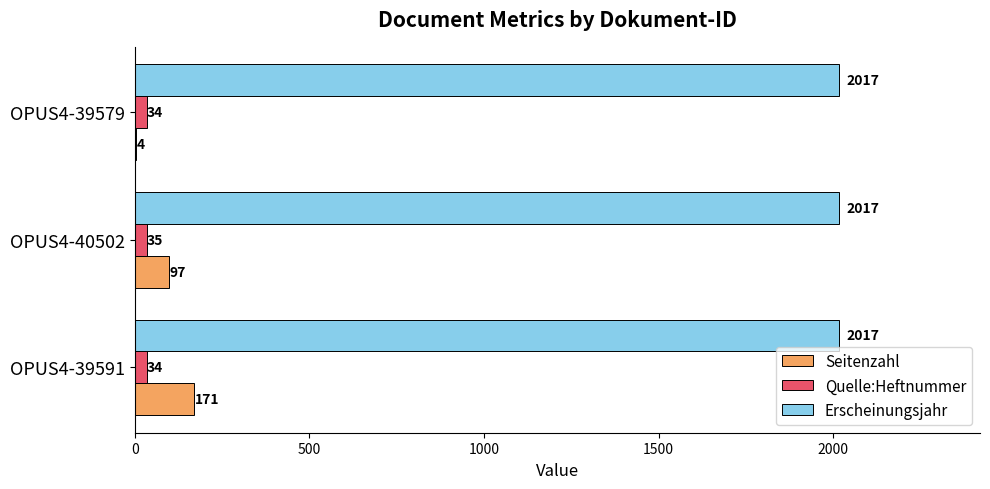

True or false: Erscheinungsjahr has a value of 3315 at OPUS4-39579.

False